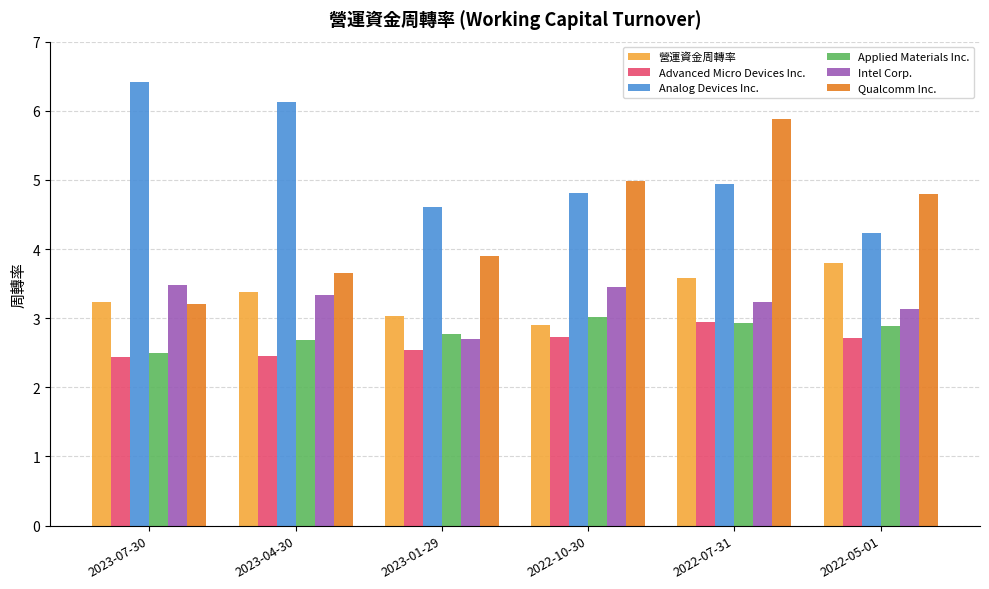

Is it true that Advanced Micro Devices Inc. equals 3.9 at 2022-10-30?

False